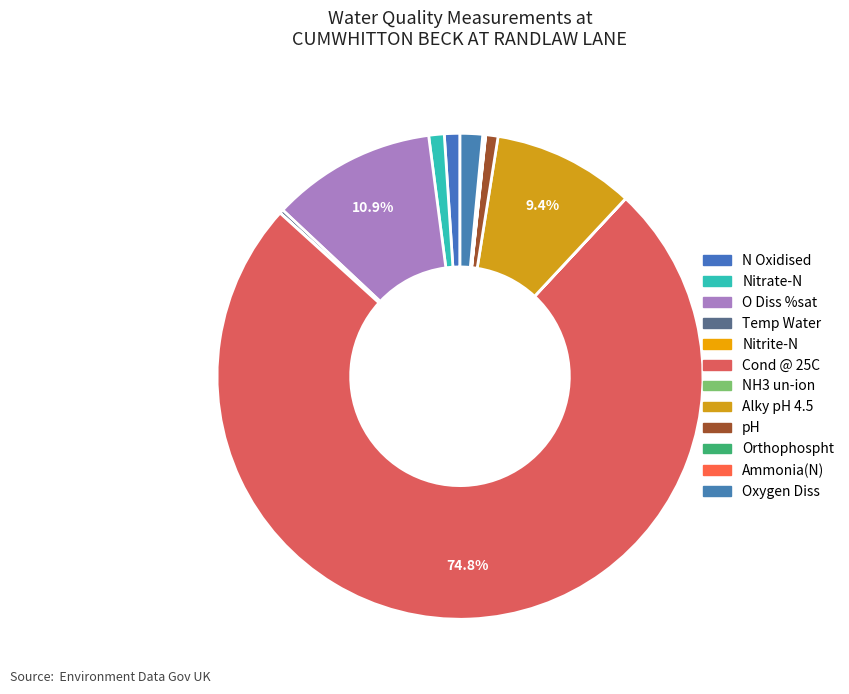

Does O Diss %sat account for over 50% of the chart?

No